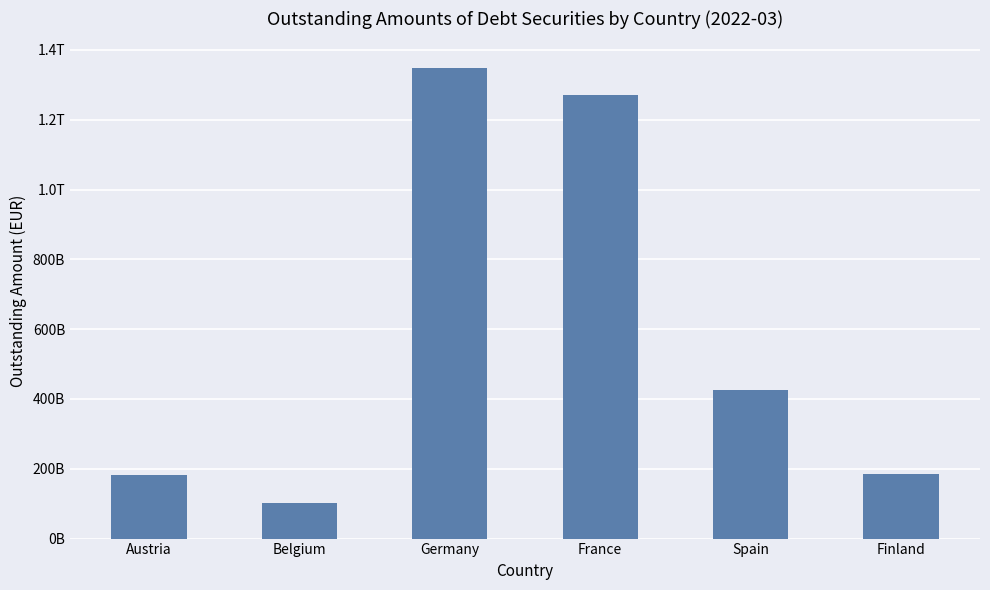

What is the change in value from Austria to Spain?

+245228000000